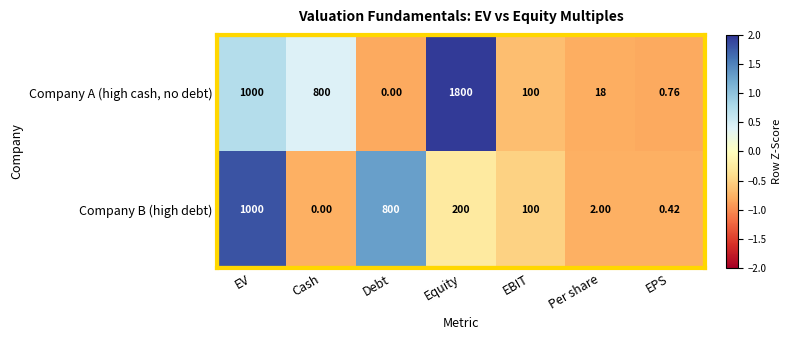

How many series are shown in this chart?

2